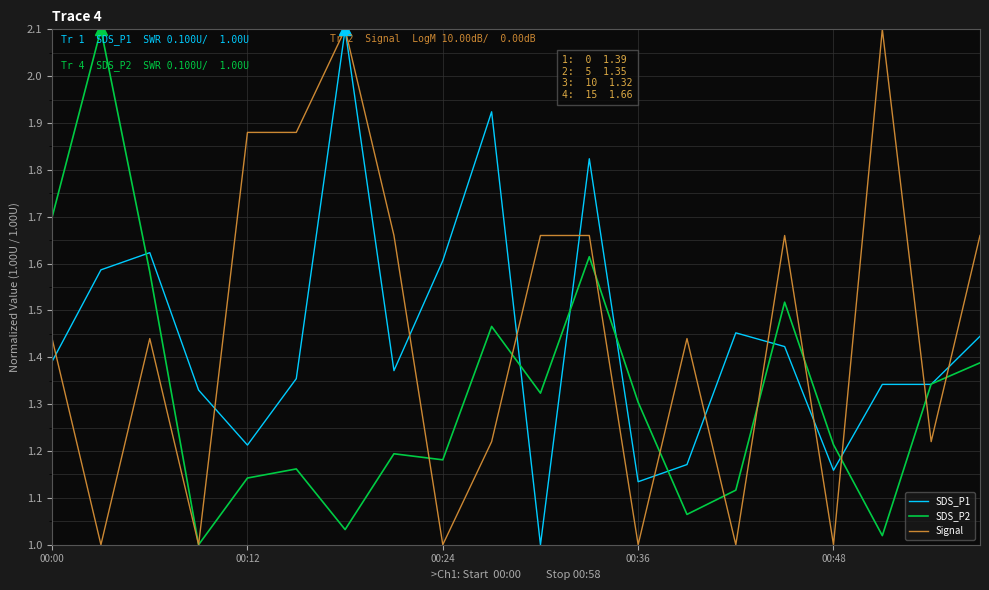

What is the highest value of the SDS_P1 series?

2.1